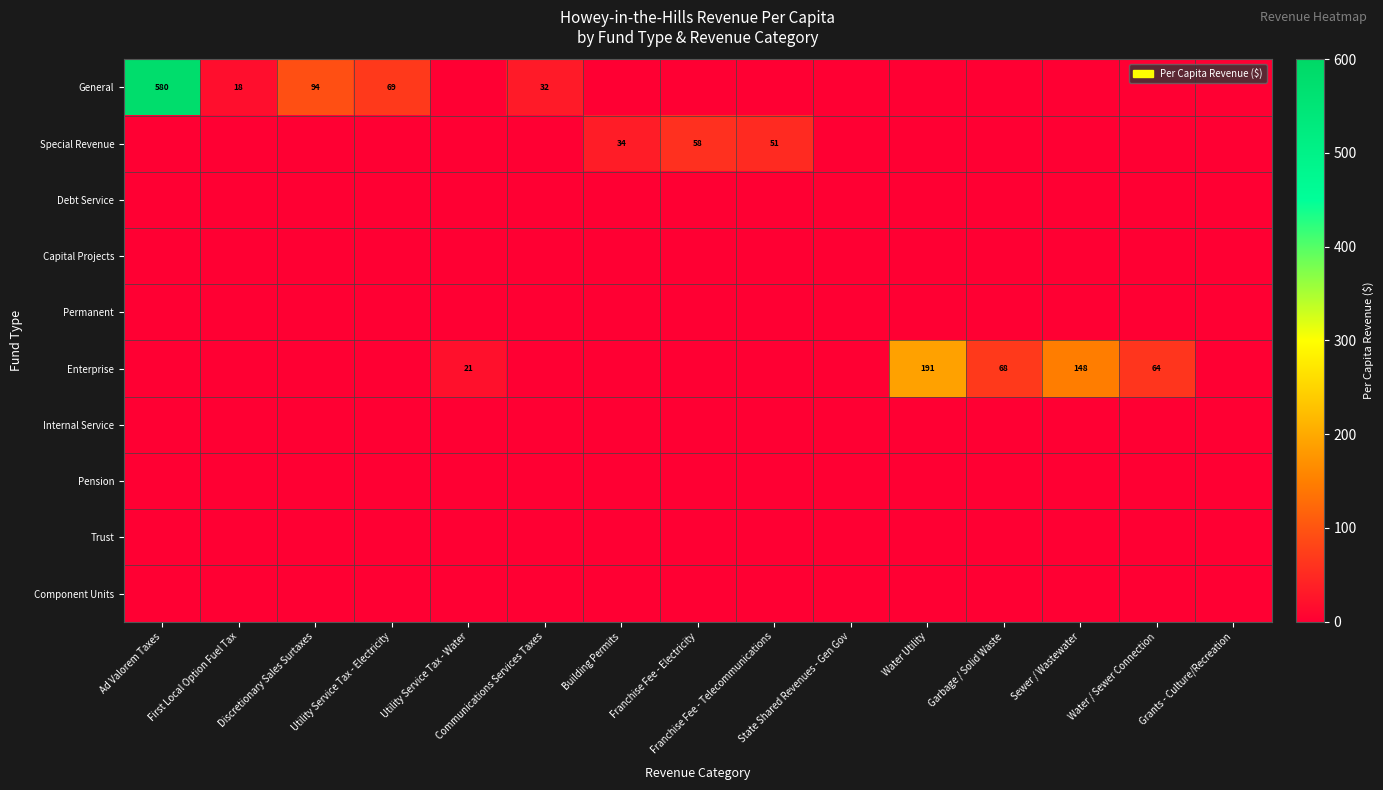

Which series has the widest spread of values?

General